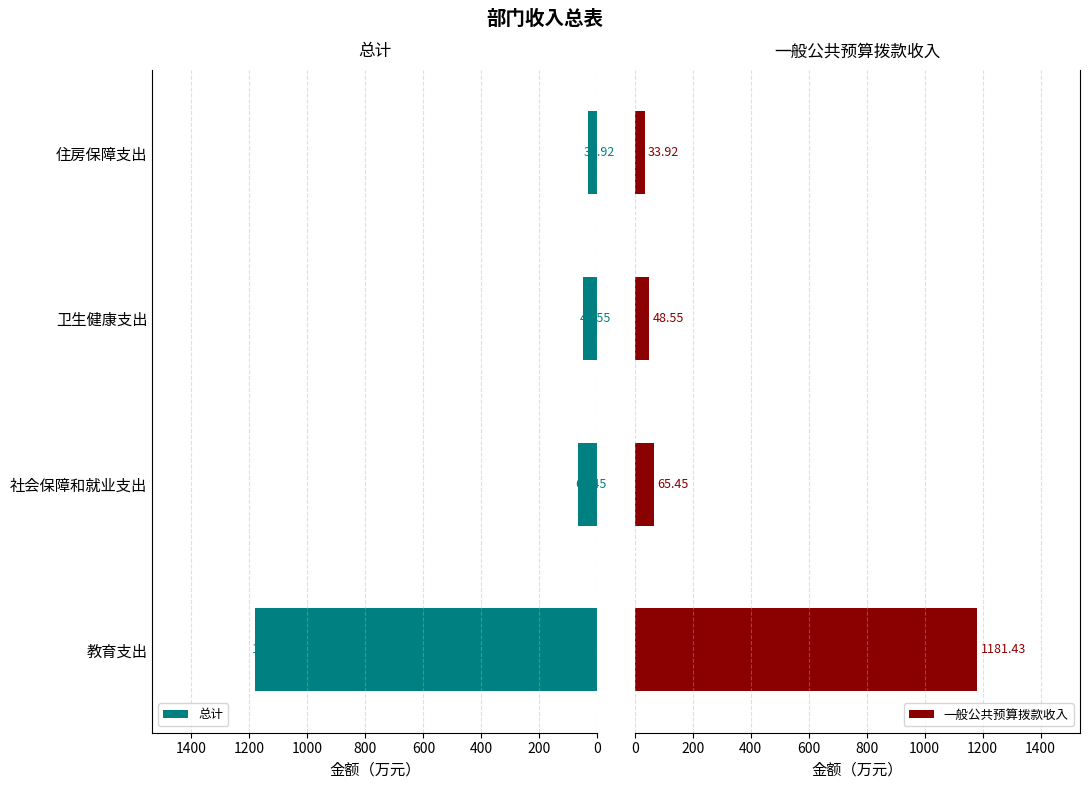

True or false: 总计 has a value of 1181.4 at 教育支出.

True